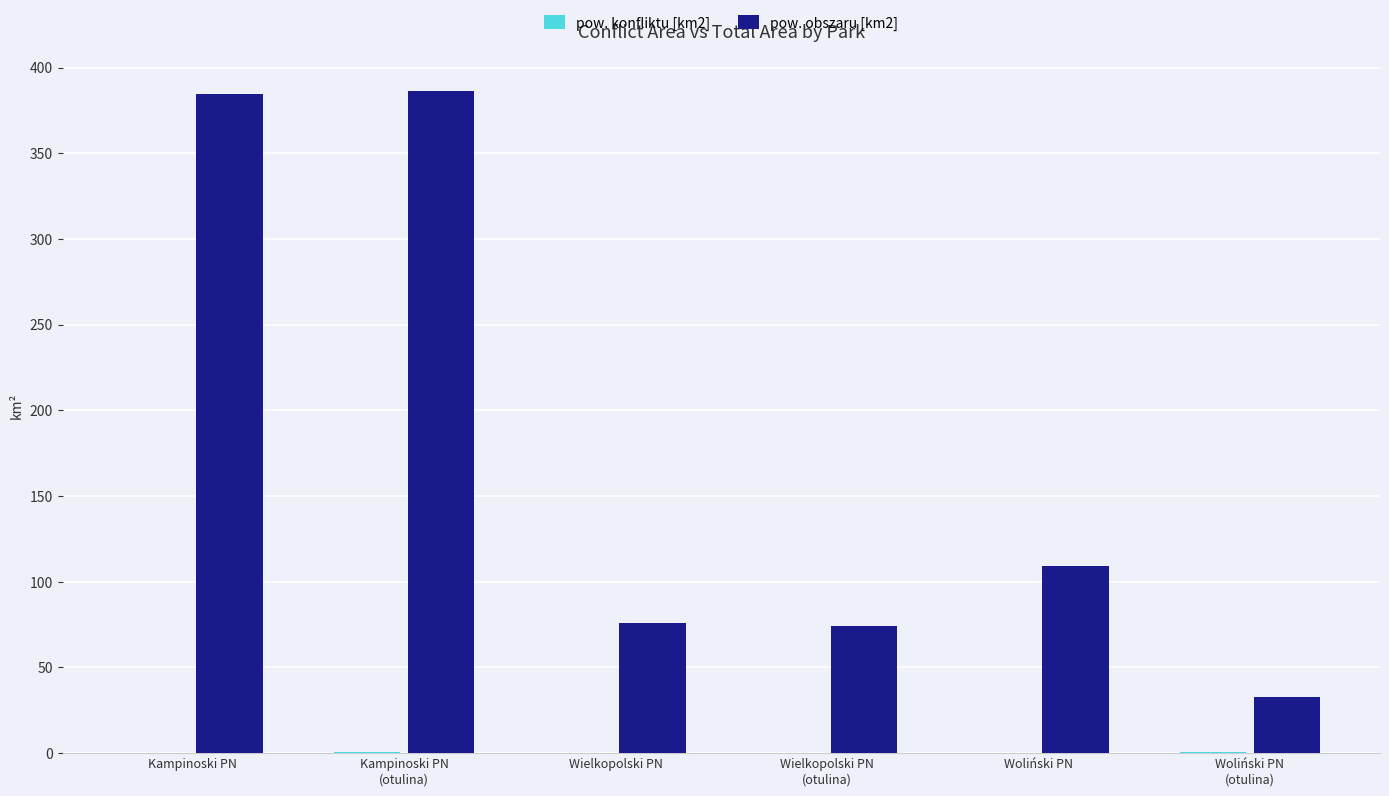

What is the maximum value shown in the chart?

386.1